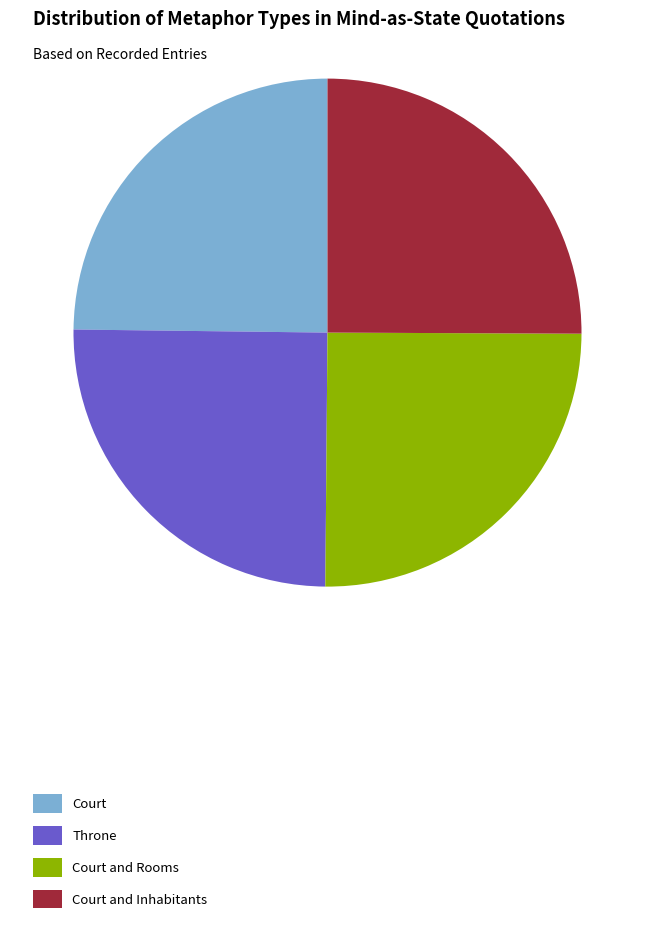

Count the number of slices in the pie.

4